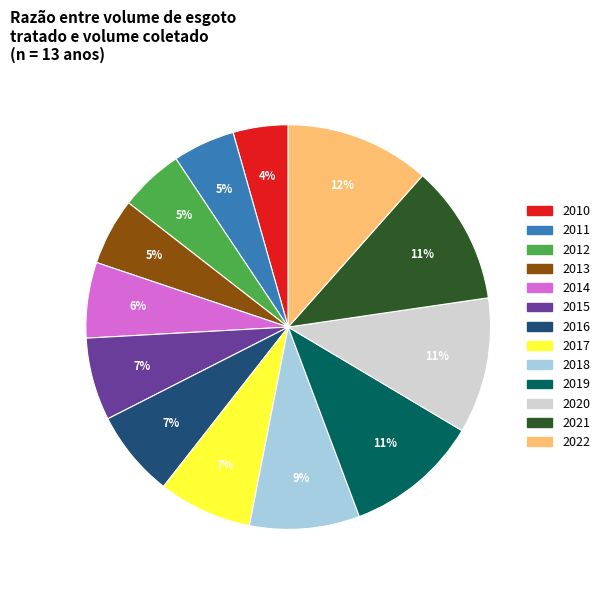

To the nearest percent, what is the average slice percentage?

8%